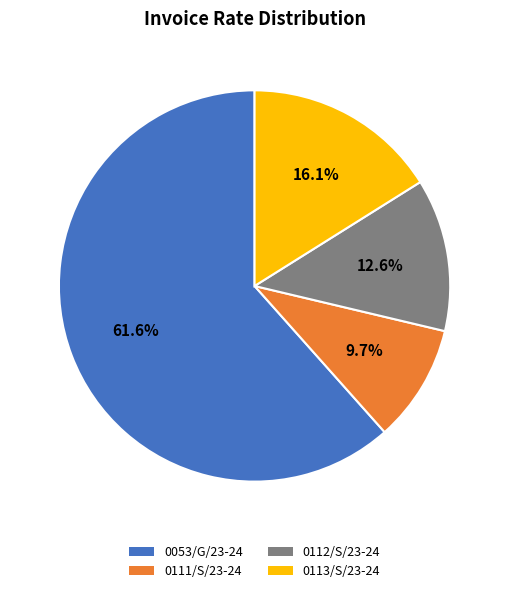

Between 0112/S/23-24 and 0053/G/23-24, which is larger?

0053/G/23-24